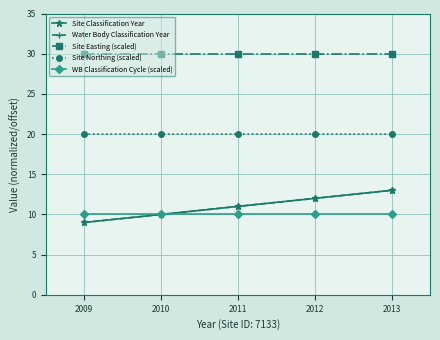

Reading left to right, what are all the values shown in this chart?

Site Classification Year: 9	10	11	12	13
Water Body Classification Year: 9	10	11	12	13
Site Easting (scaled): 30	30	30	30	30
Site Northing (scaled): 20	20	20	20	20
WB Classification Cycle (scaled): 10	10	10	10	10